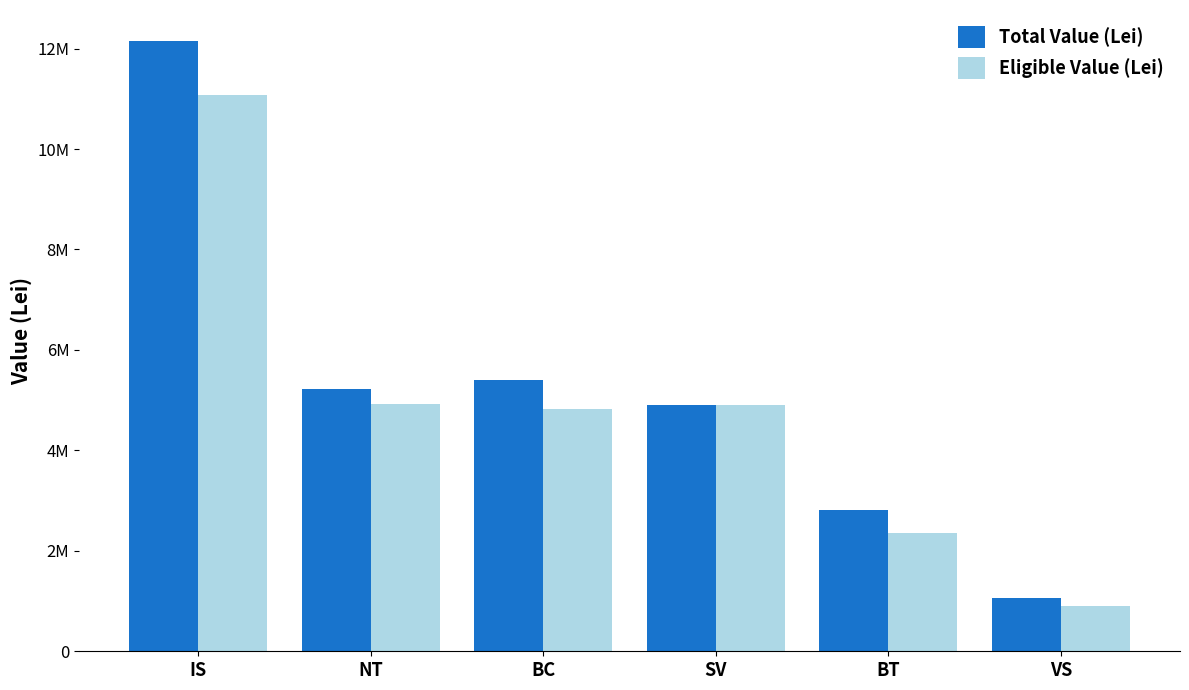

Rank the categories by Eligible Value (Lei) value from lowest to highest.

VS, BT, BC, SV, NT, IS